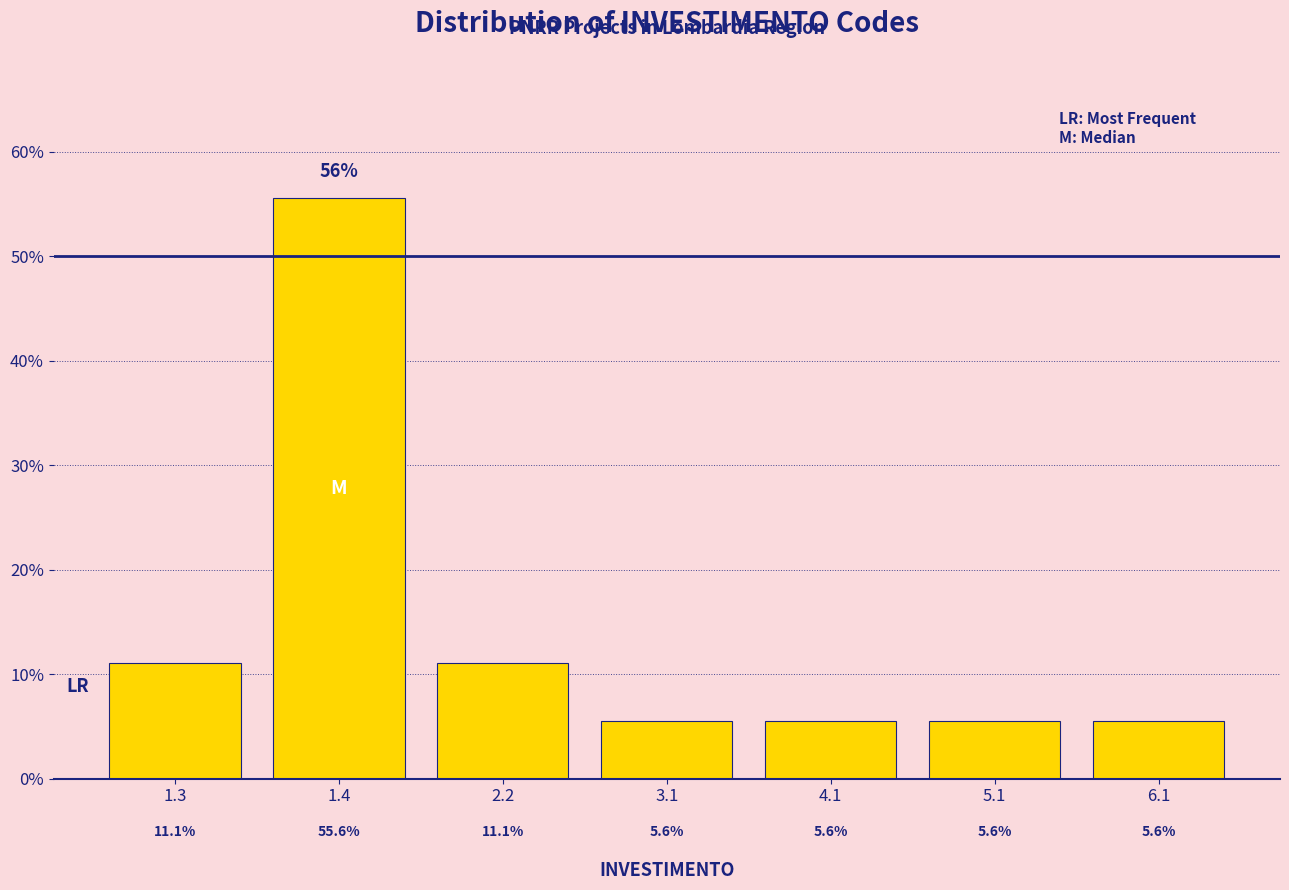

Reading left to right, what are all the values shown in this chart?

11.1	55.6	11.1	5.6	5.6	5.6	5.6